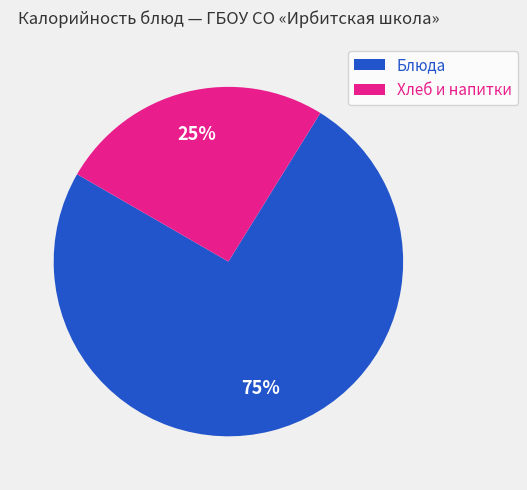

Is it true that Блюда is 82% of the pie?

False